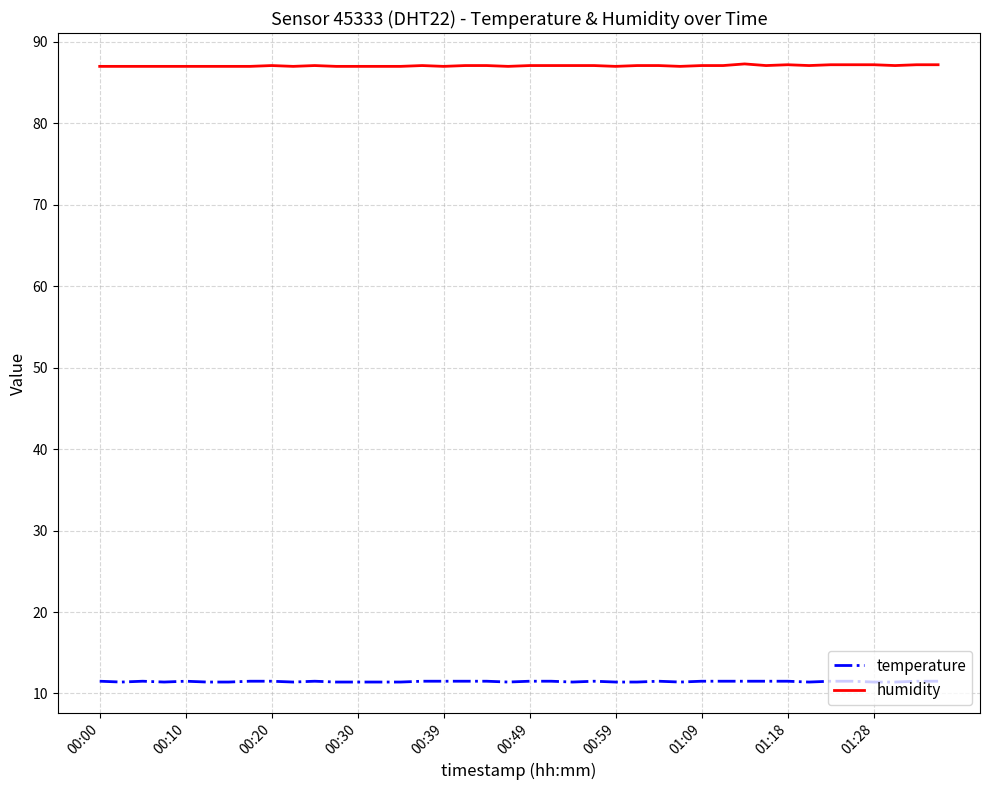

Does the chart display data point markers on the line(s)?

No